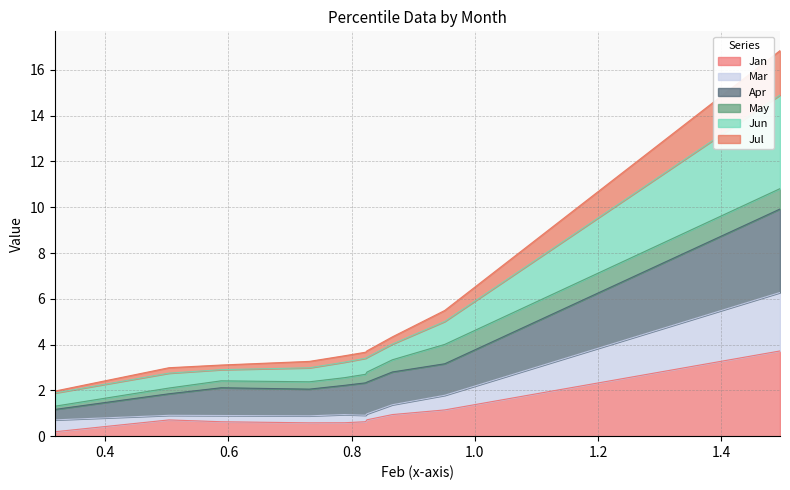

True or false: Jun and Jul intersect in this chart.

False